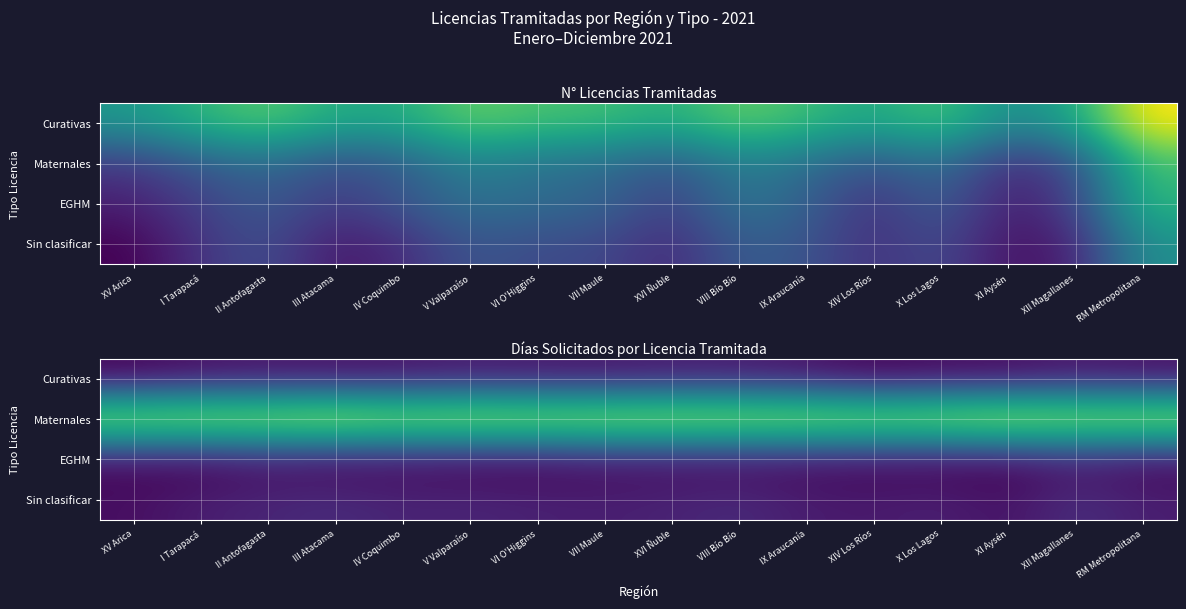

What is the sum of all Maternales values?

1035.9